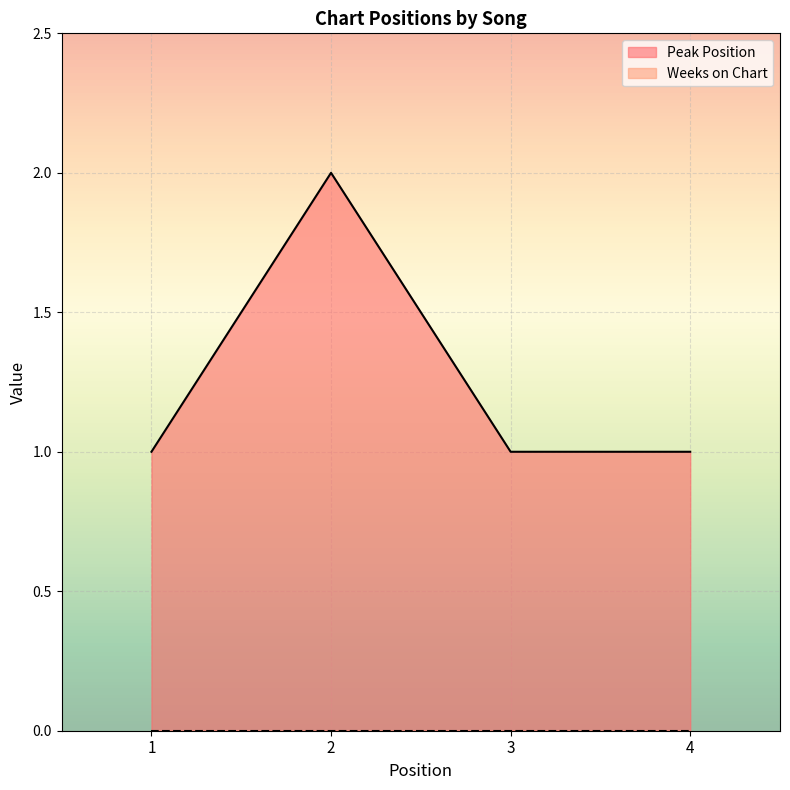

What is the value of the 2nd point from the left?

2